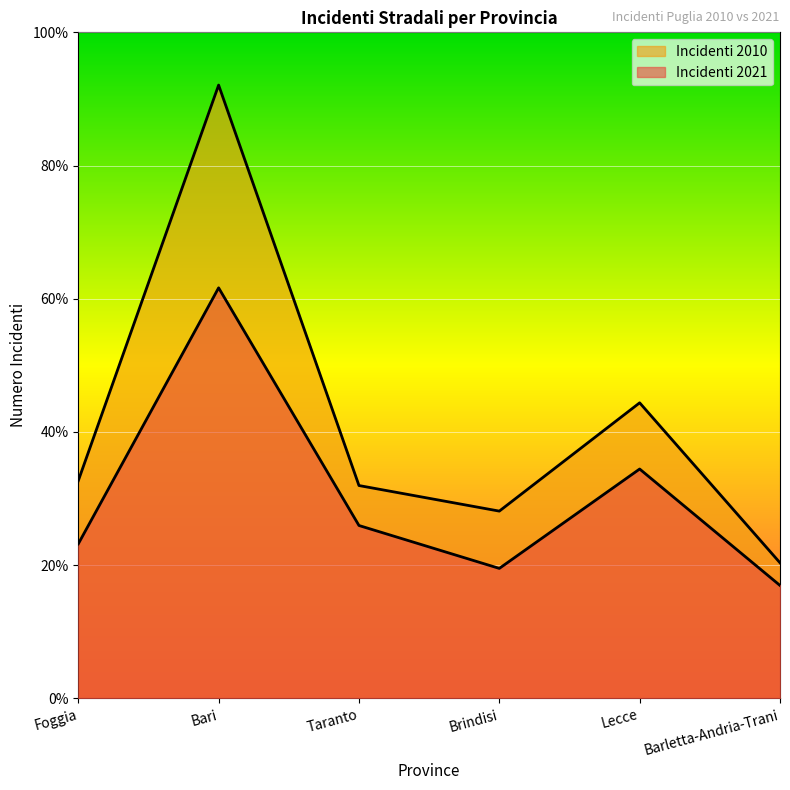

What is the difference between the second highest and second lowest values in the Incidenti 2021 series?

746